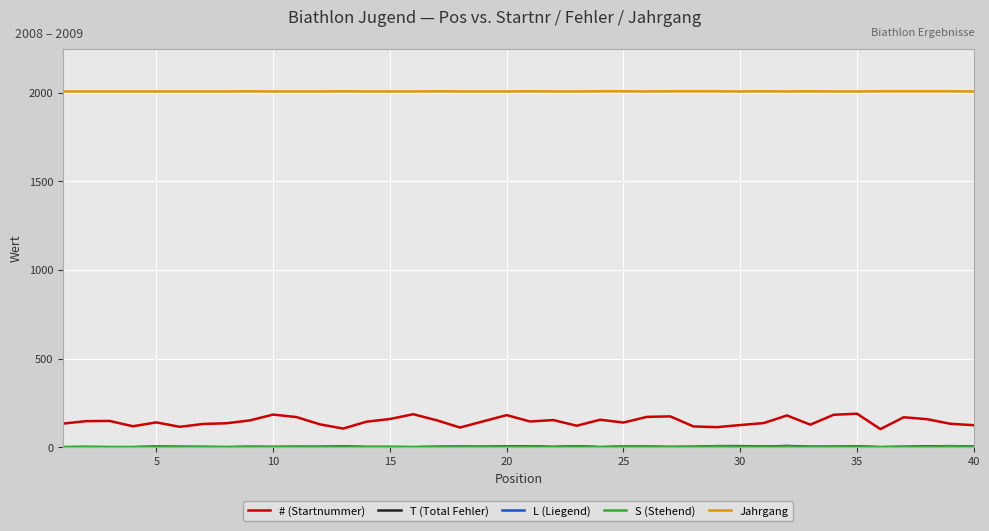

Which series has the largest range (max minus min)?

# (Startnummer)